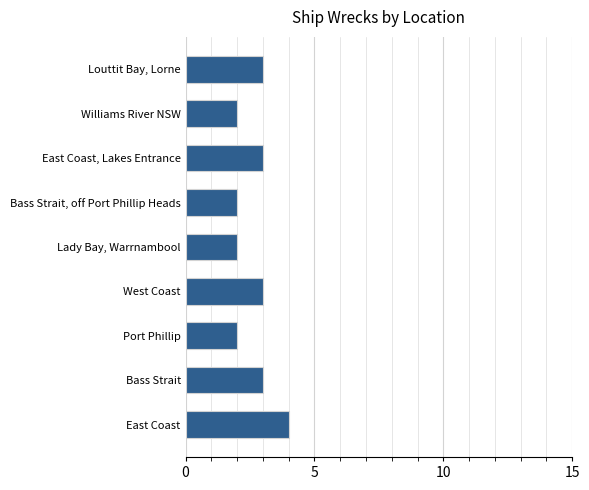

What is the greatest value displayed?

4